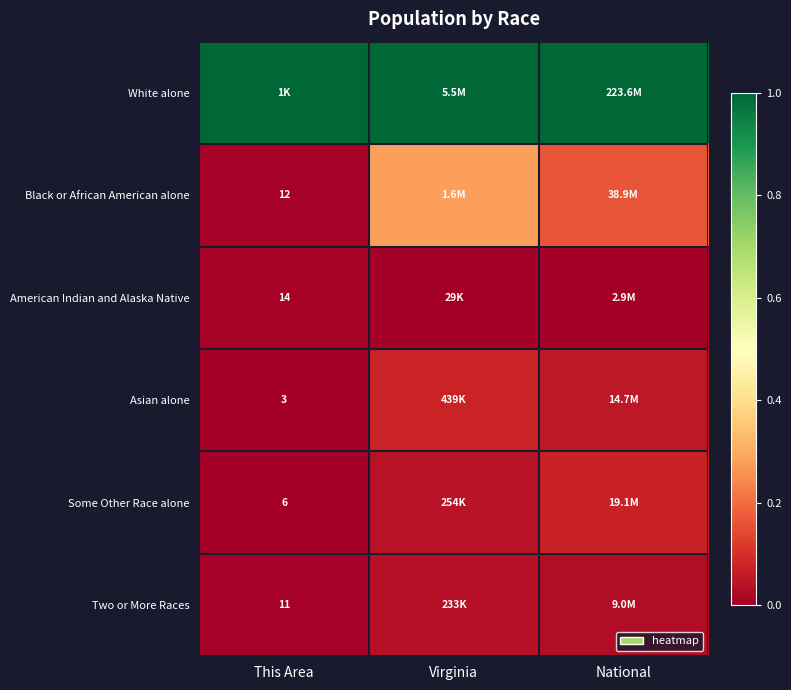

At how many categories does at least one series exceed 0?

3